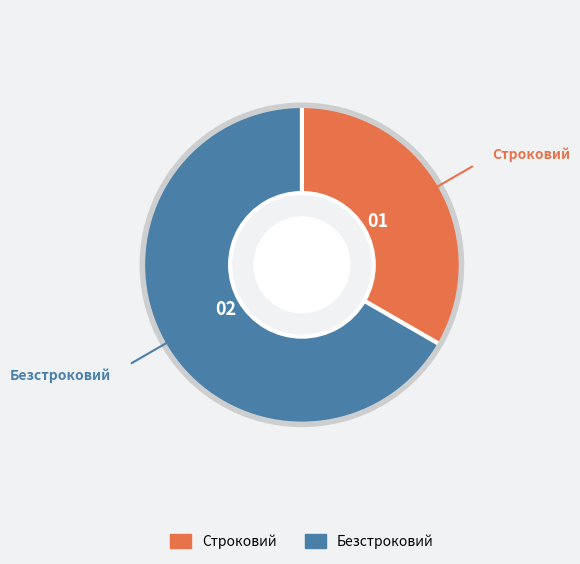

Do Безстроковий and Строковий together represent more than half of the pie?

Yes